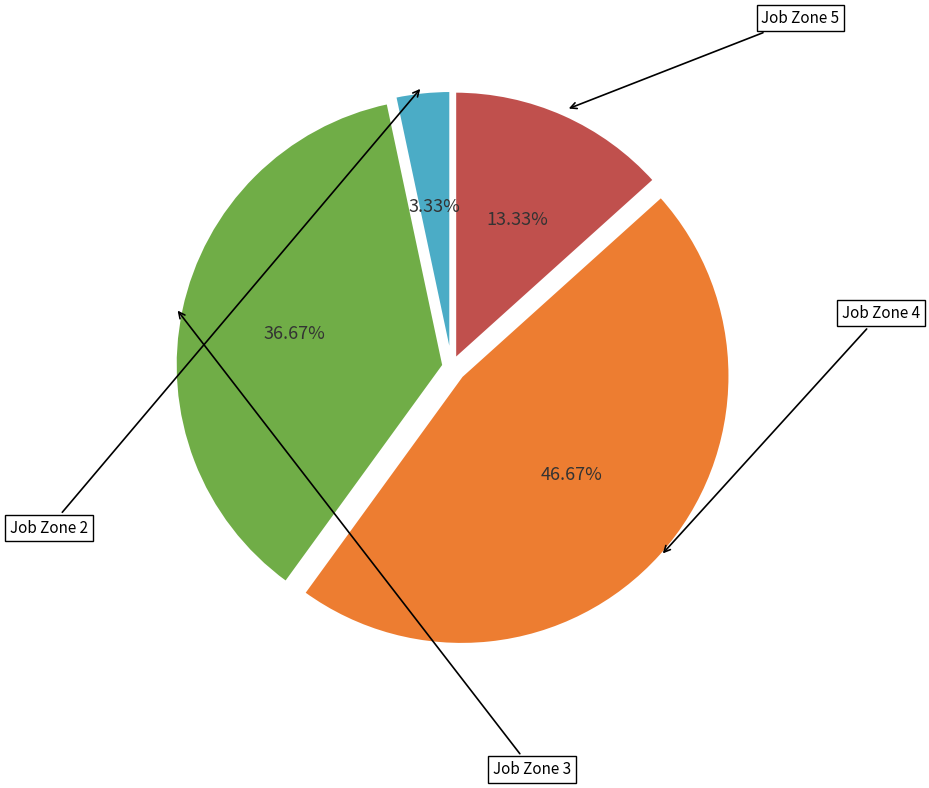

Is it true that Job Zone 4 is 47% of the pie?

True